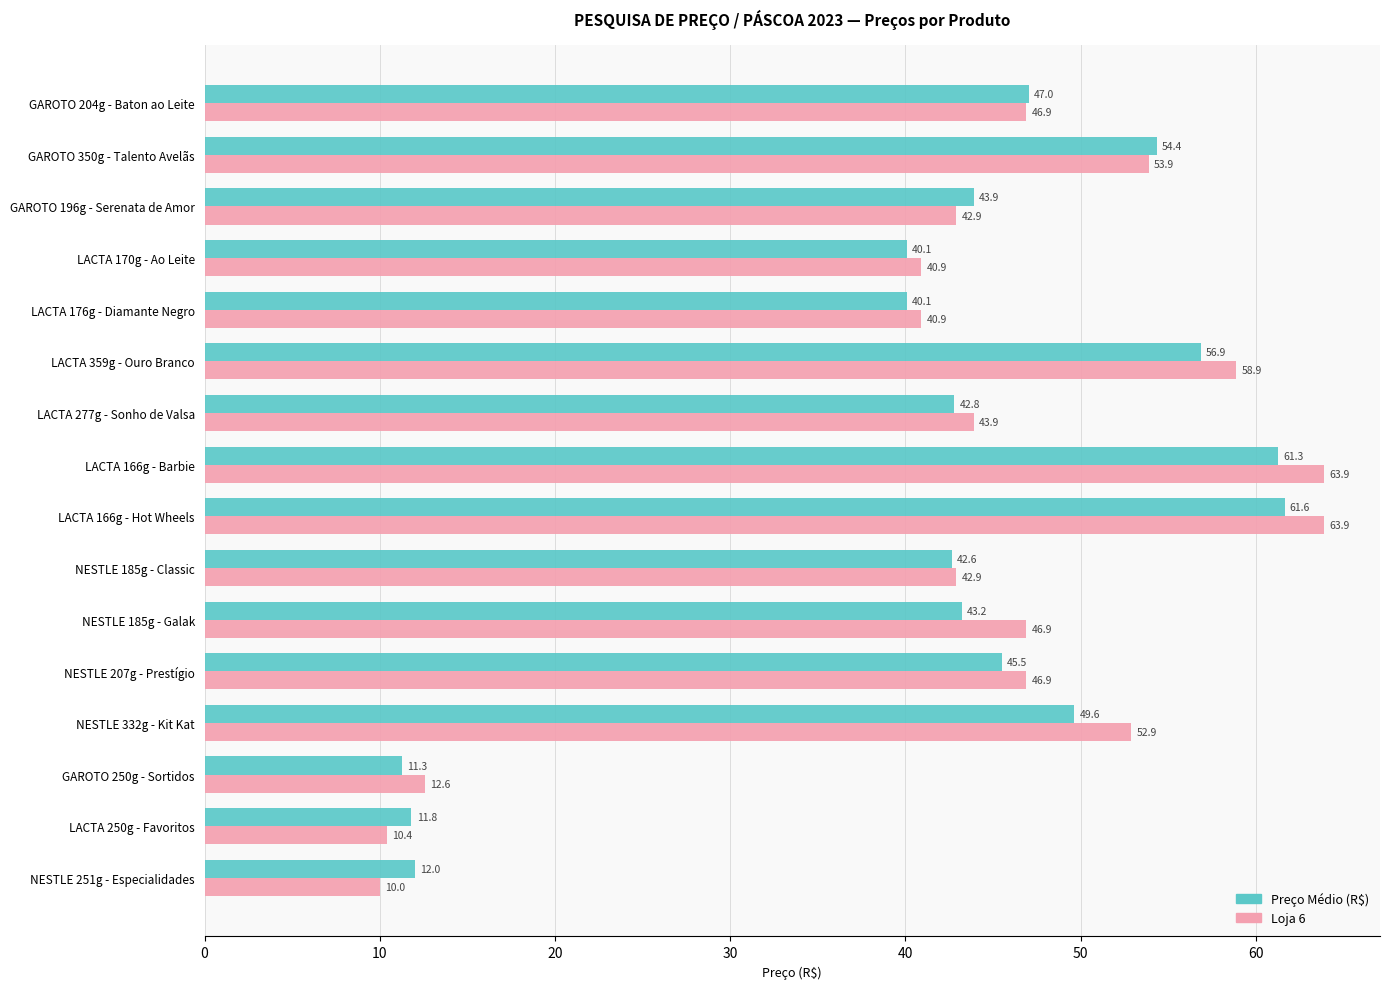

Is it true that Preço Médio (R$) equals 40.1 at LACTA 176g - Diamante Negro?

True